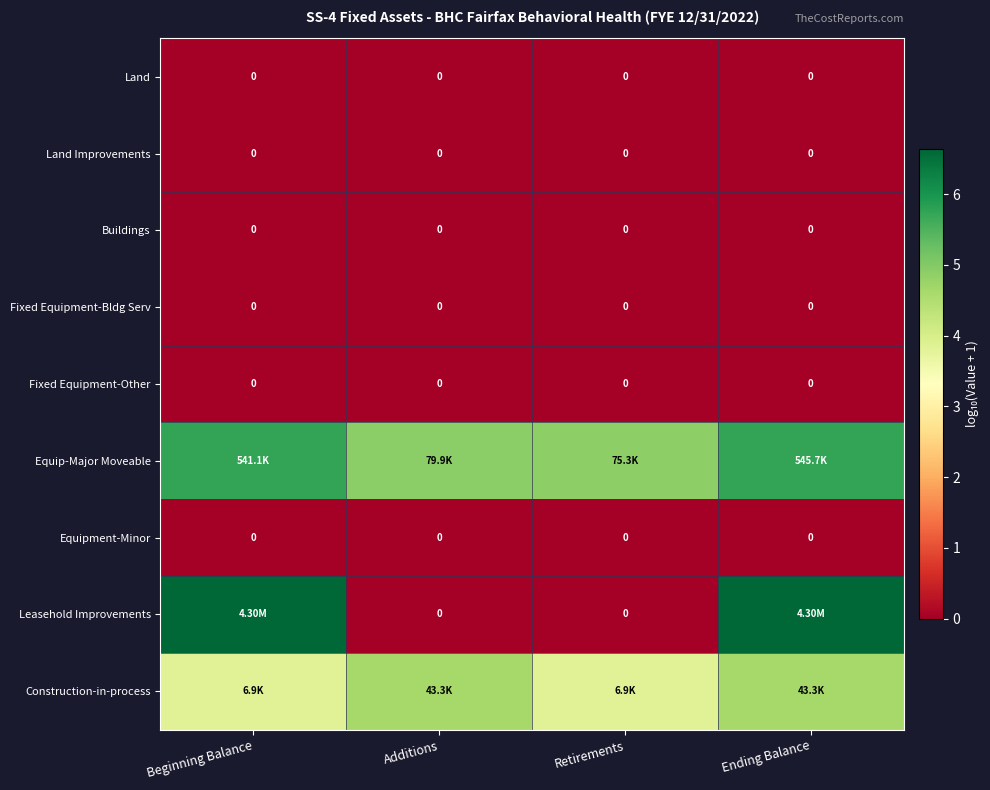

Which has a higher value, Beginning Balance or Retirements?

Beginning Balance